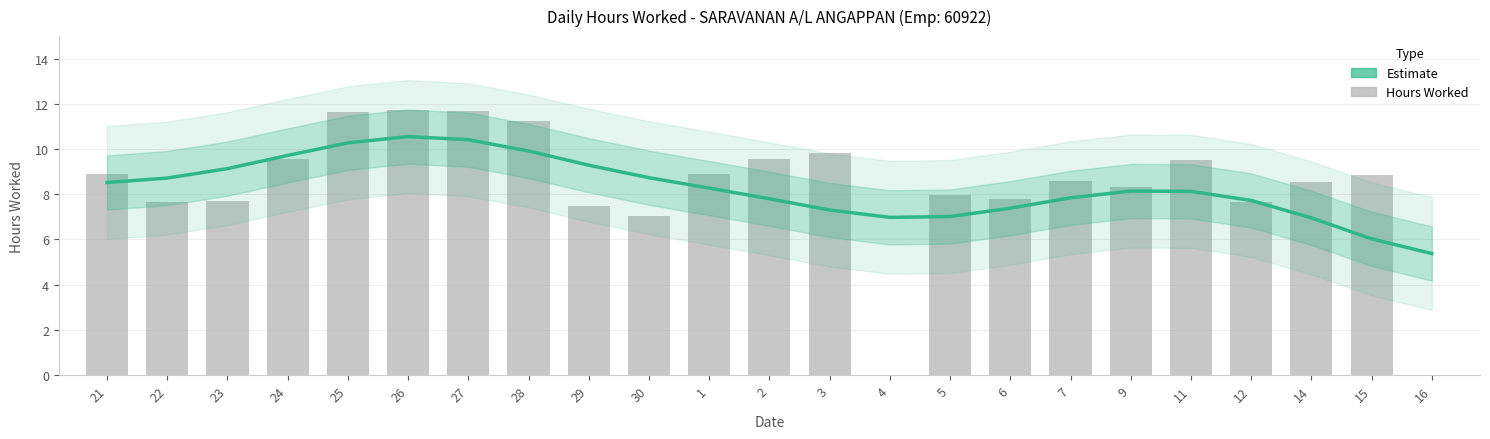

Where is Hours Worked nearest to the value 5?

30